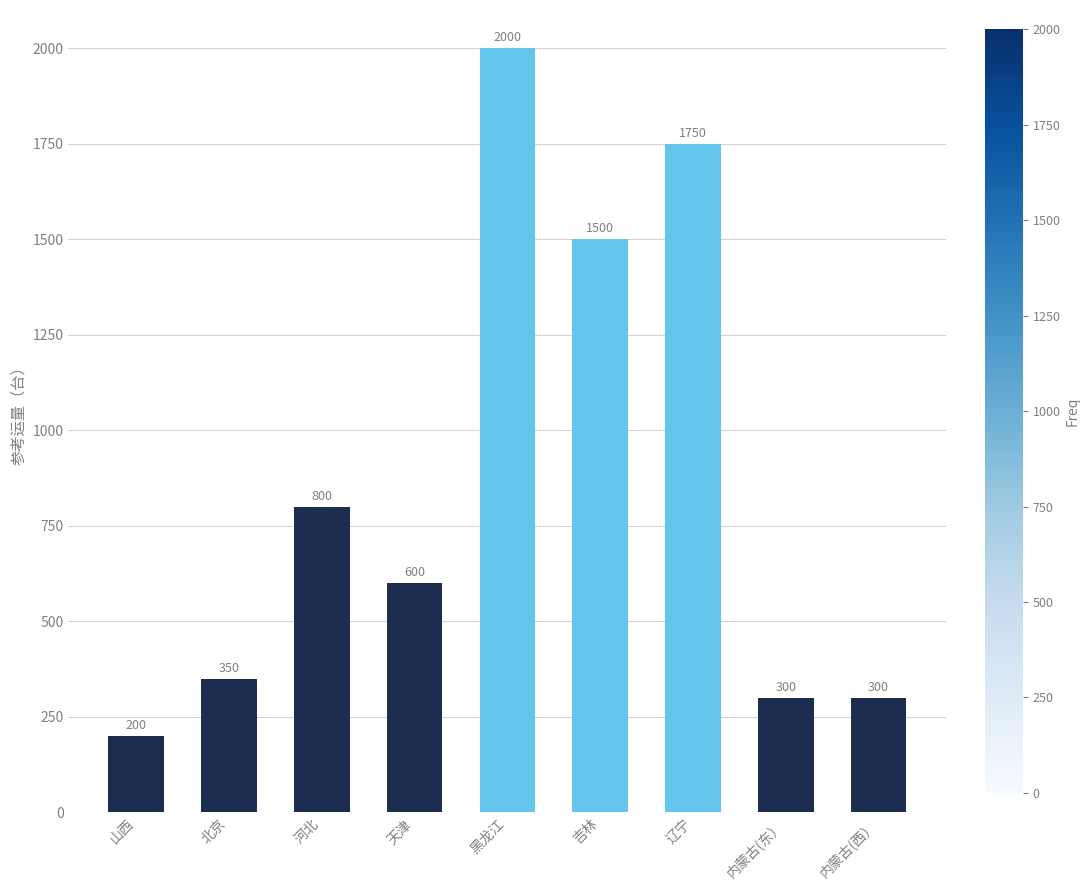

What is the label of the 8th bar from the left?

内蒙古(东）